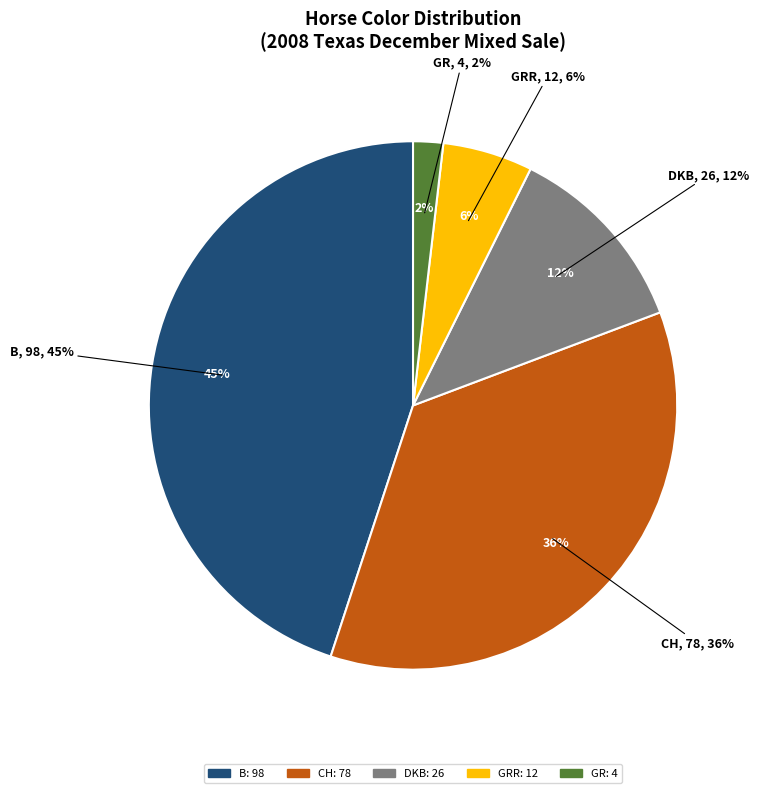

Is it true that CH is 31% of the pie?

False